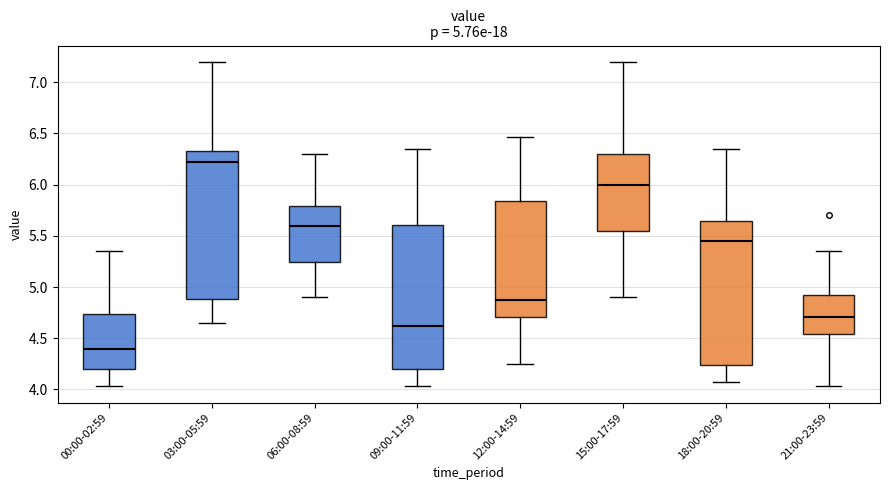

Which box's median line is the highest?

03:00-05:59